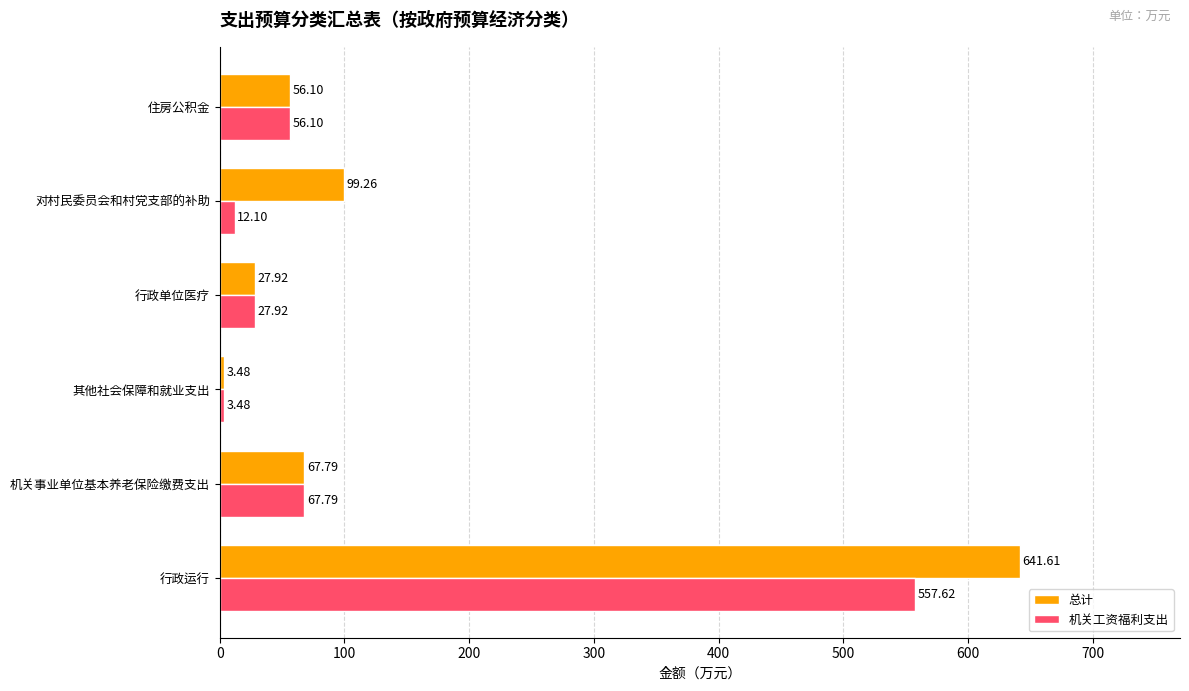

What is the total value across all series at 行政单位医疗?

55.8